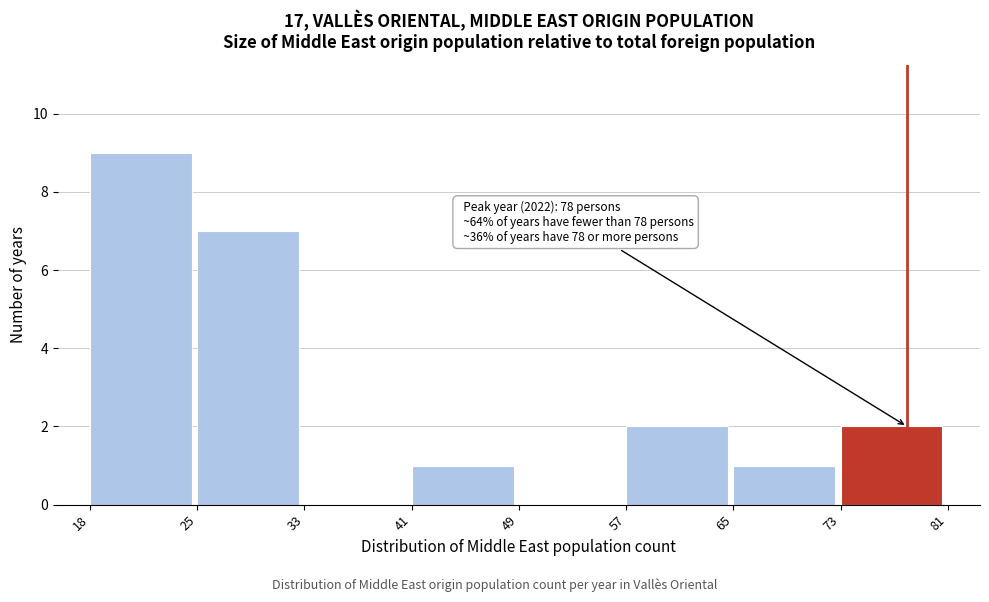

Reading left to right, transcribe all the data shown in this chart.

18=9	25=7	33=0	41=1	49=0	57=2	65=1	73=2